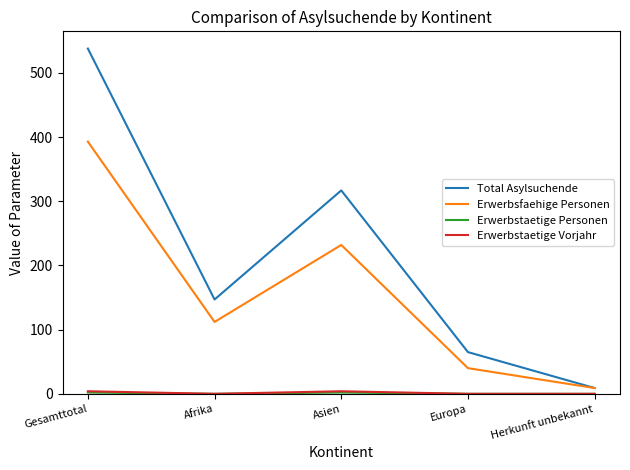

What is the maximum value shown in the chart?

538